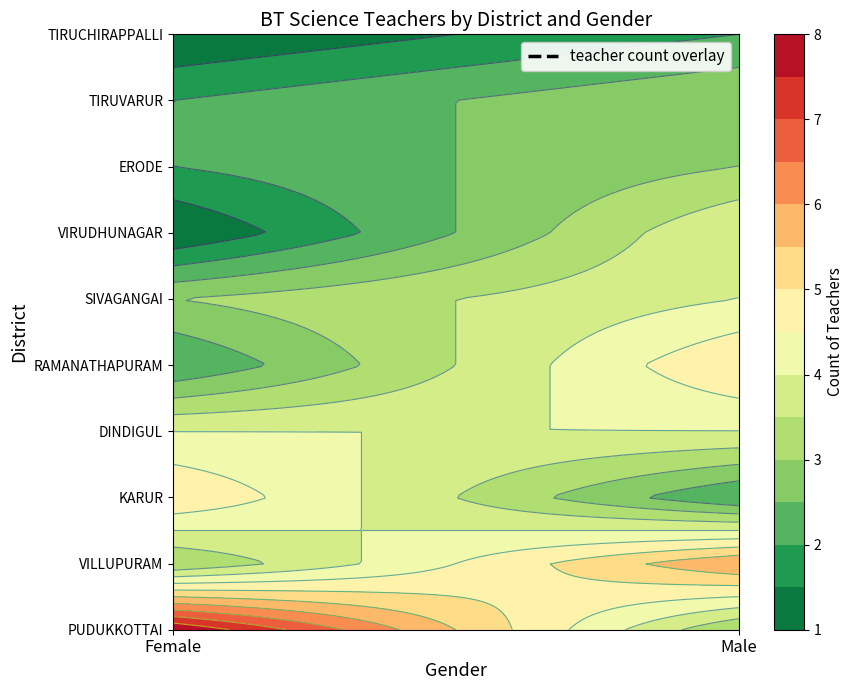

Count the number of categories in the chart.

10